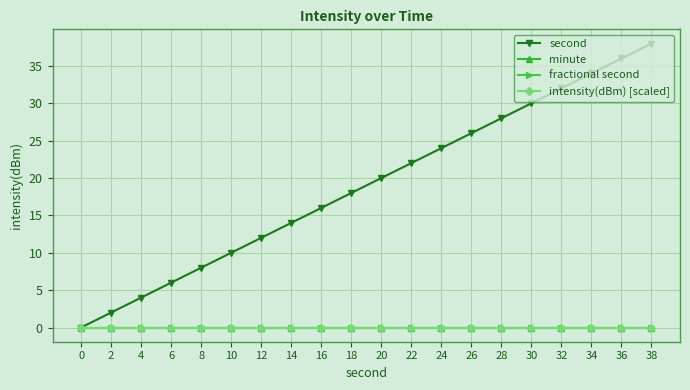

Does the chart have visible grid lines?

Yes